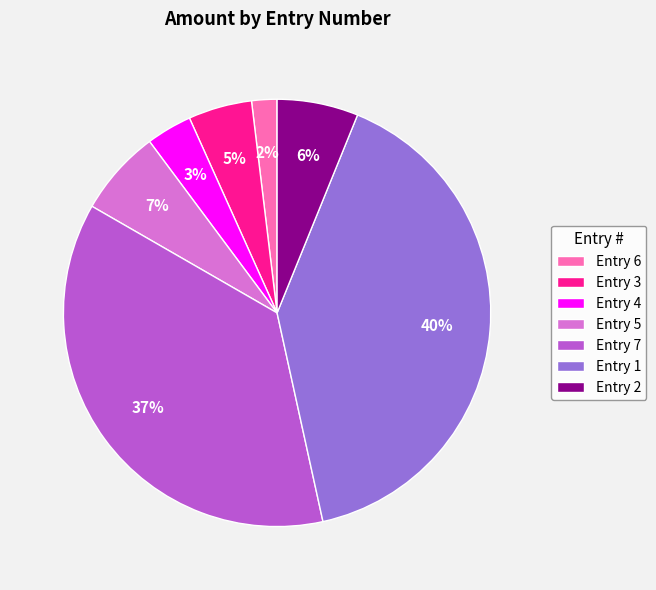

What is the smallest slice in the pie chart?

Entry 6